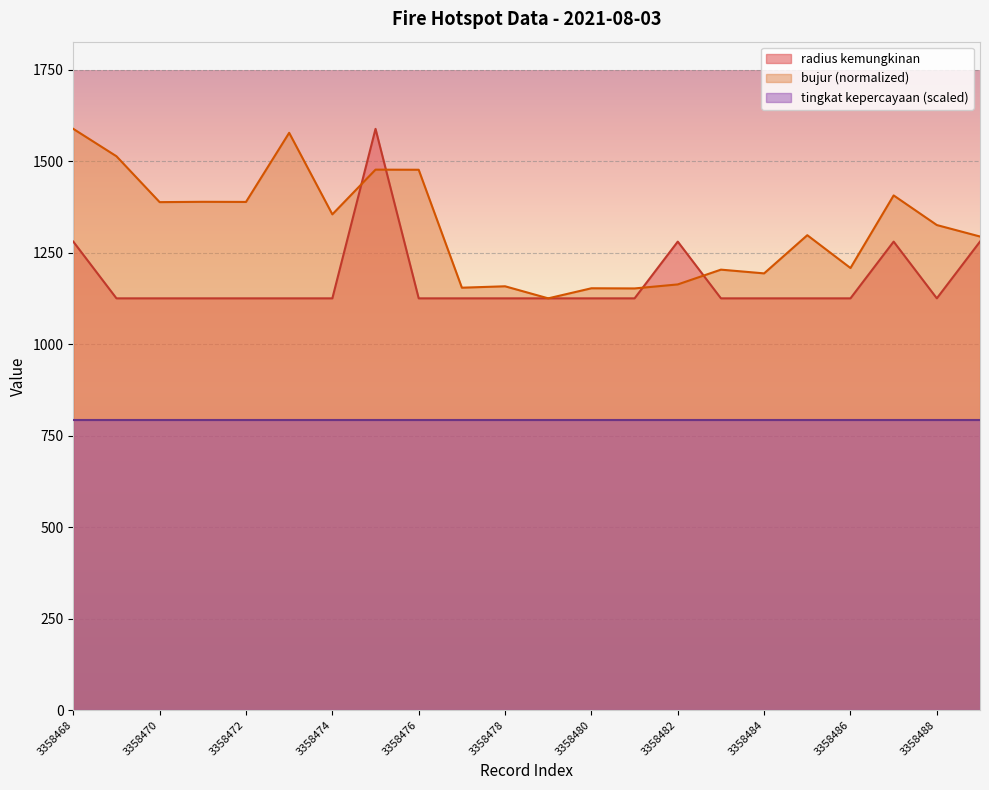

What is the difference between the bujur values at 3358468 and 3358480?

435.5